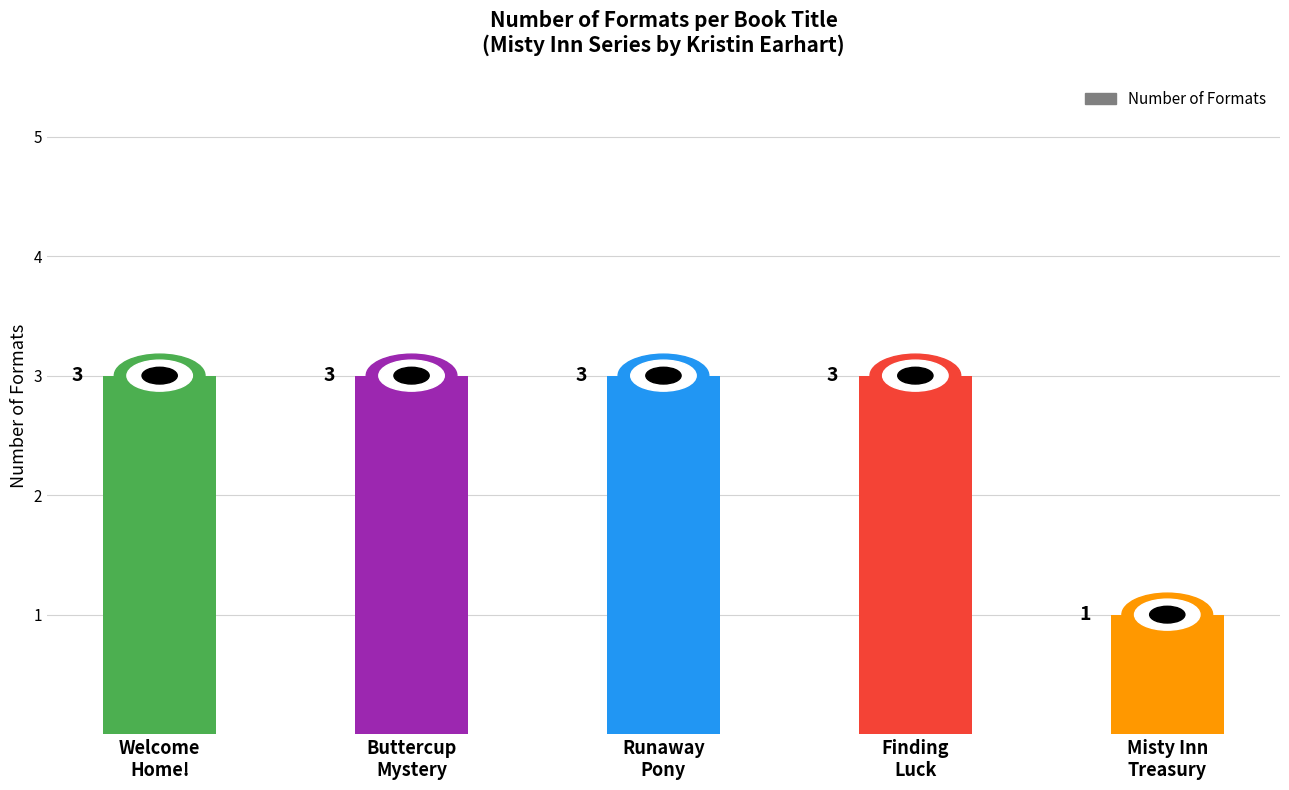

What position from the left is Misty Inn
Treasury?

5